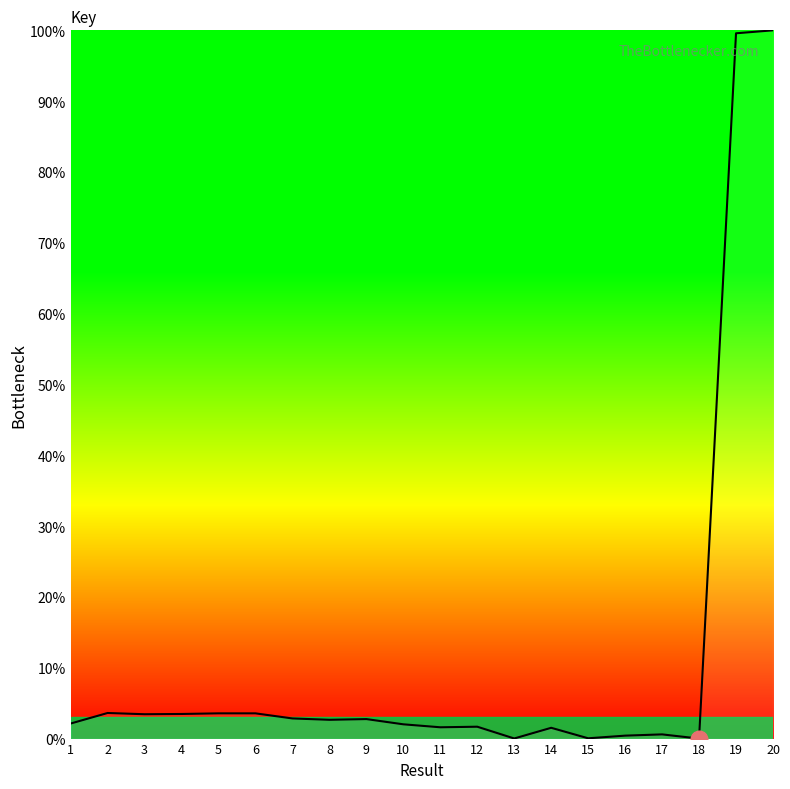

What is the sum of the values at 9 and 8?

5.4